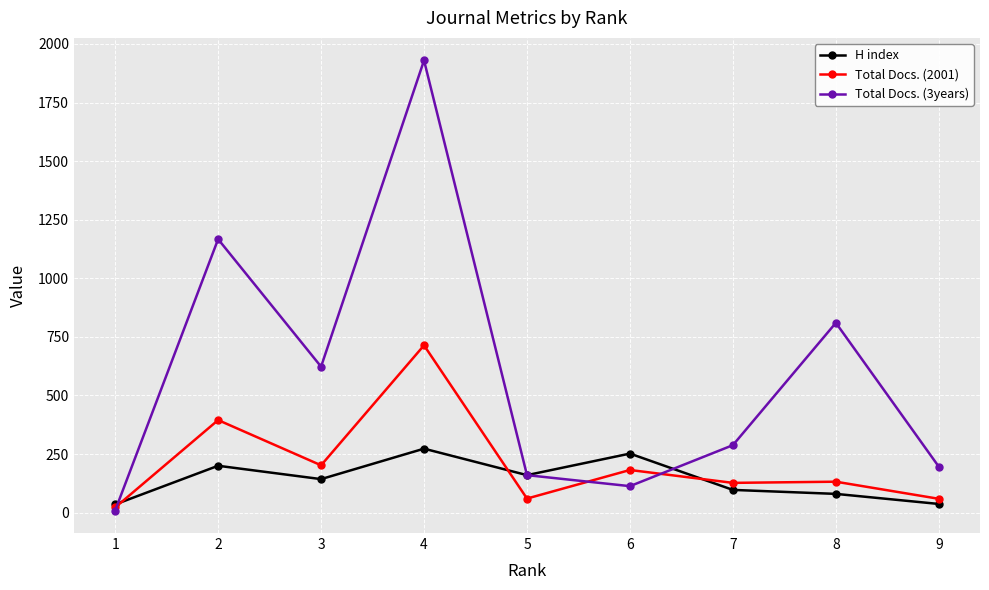

Which series has the widest spread of values?

Total Docs. (3years)